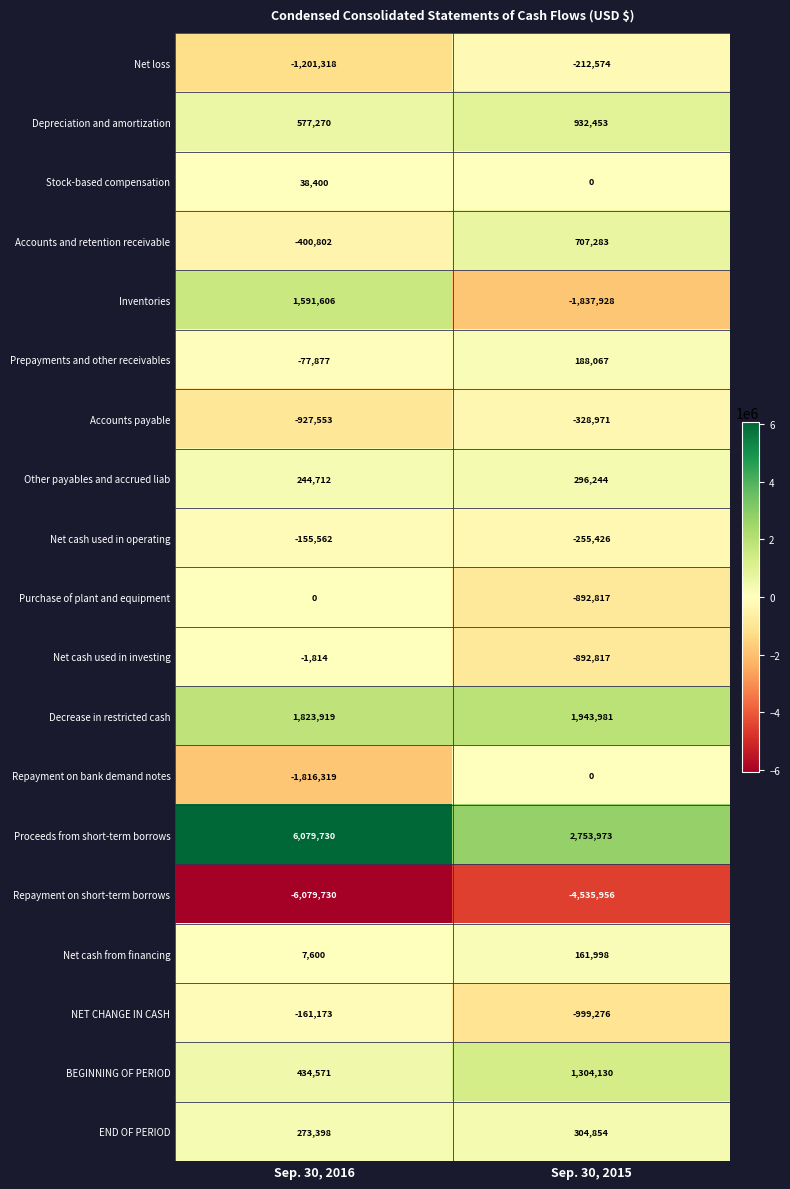

What is the sum of the Other payables and accrued liab values at Sep. 30, 2016 and Sep. 30, 2015?

540956